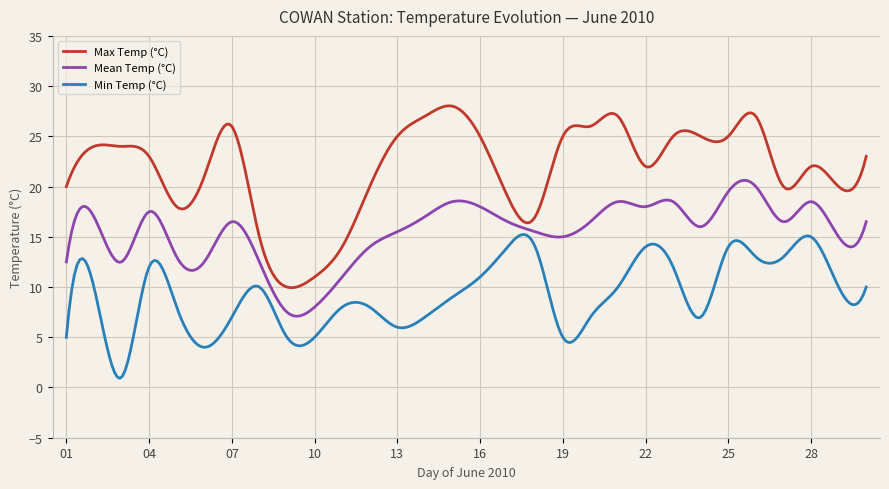

True or false: Mean Temp (°C) and Min Temp (°C) cross at least once.

False